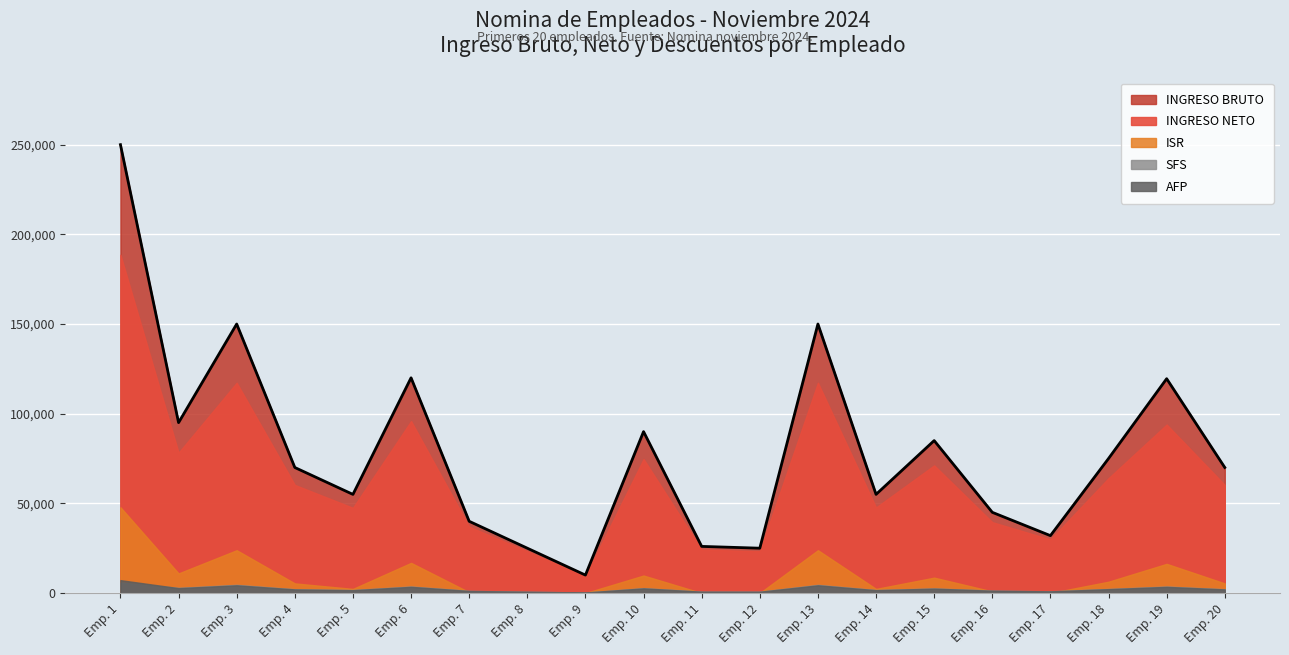

Between 18 and 14, which is larger?

18